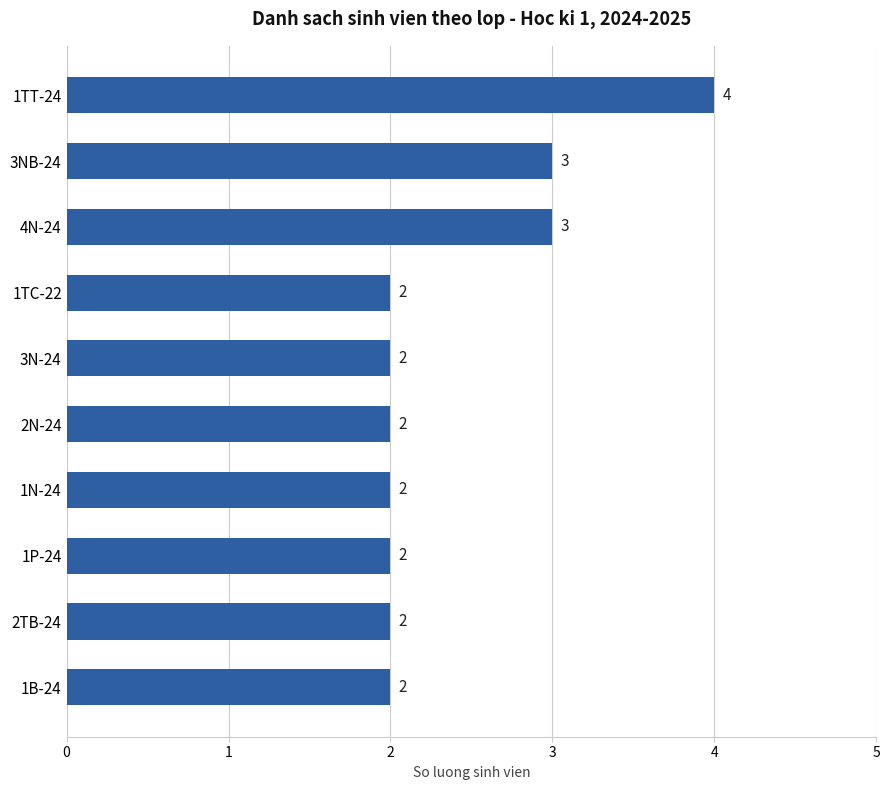

What is the difference between the maximum and minimum values?

2